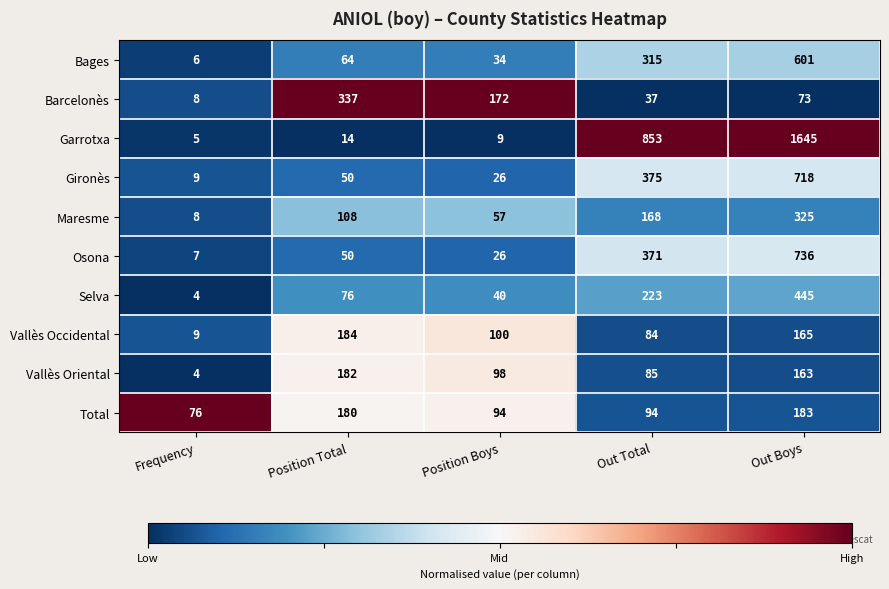

What is the total value across all series at Out Total?

2605